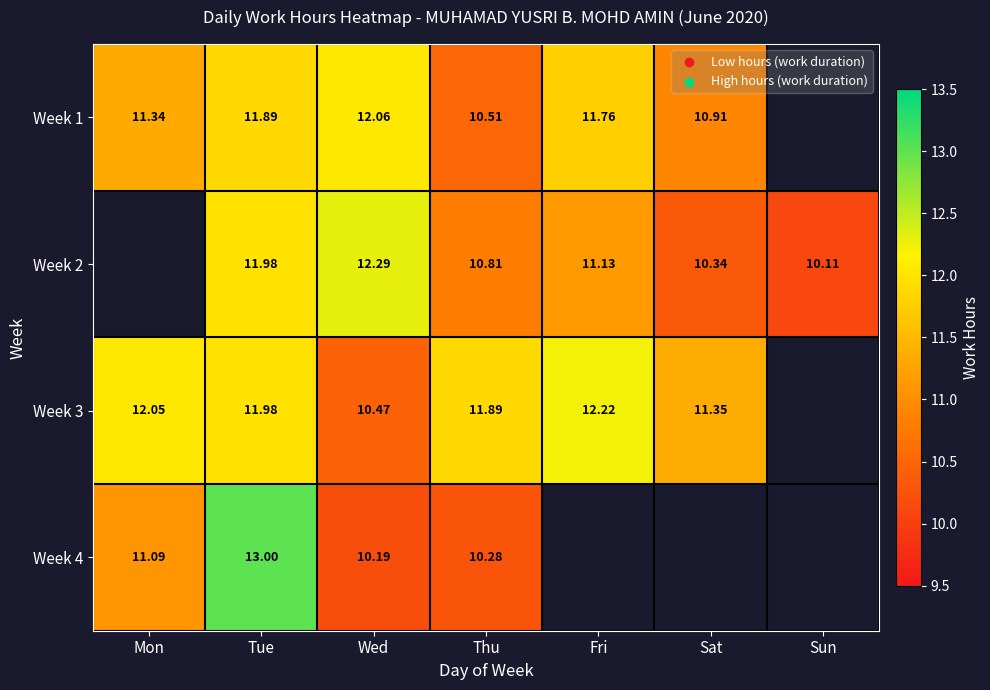

Is the value of Week 3 at Tue greater than the value of Week 1 at Wed?

No